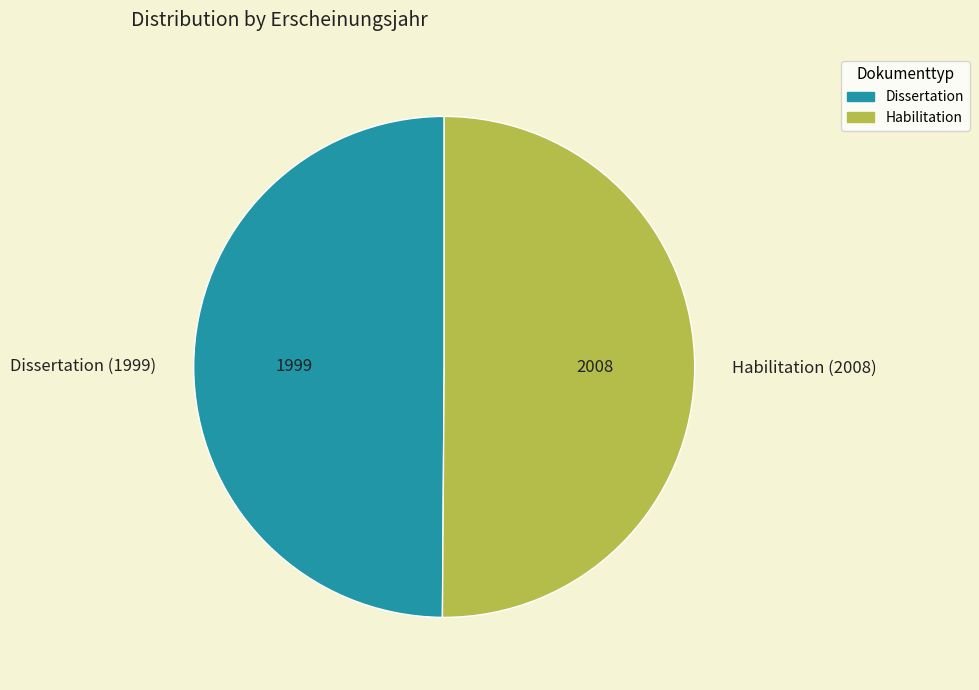

Combined, do Dissertation (1999) and Habilitation (2008) account for over 50%?

Yes